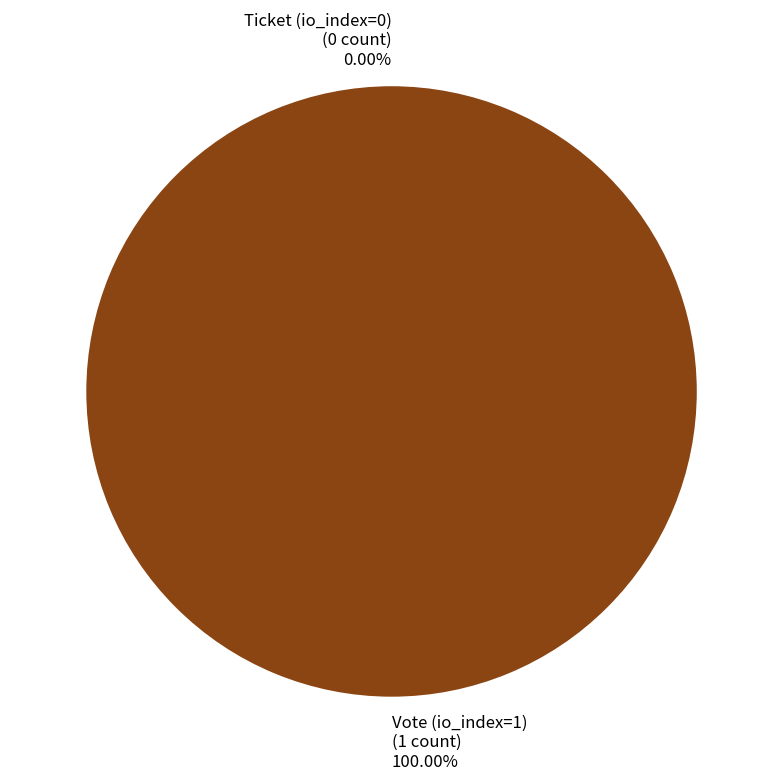

Do Ticket (io_index=0) and Vote (io_index=1) together represent more than half of the pie?

Yes